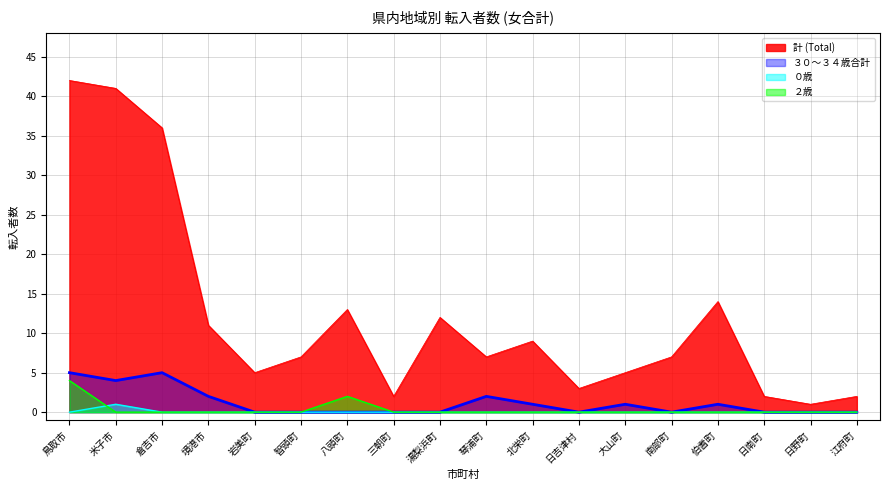

In ２歳, how many points are higher than both neighbors (excluding endpoints)?

1